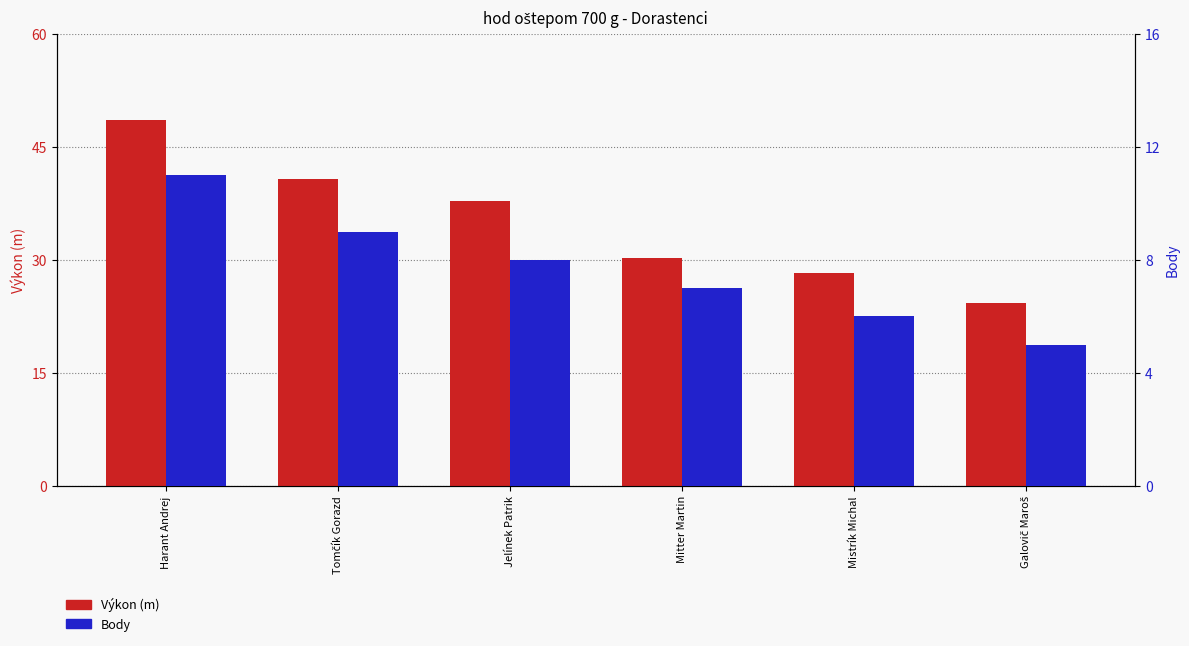

True or false: Výkon has a value of 60.1 at Jelínek Patrik.

False